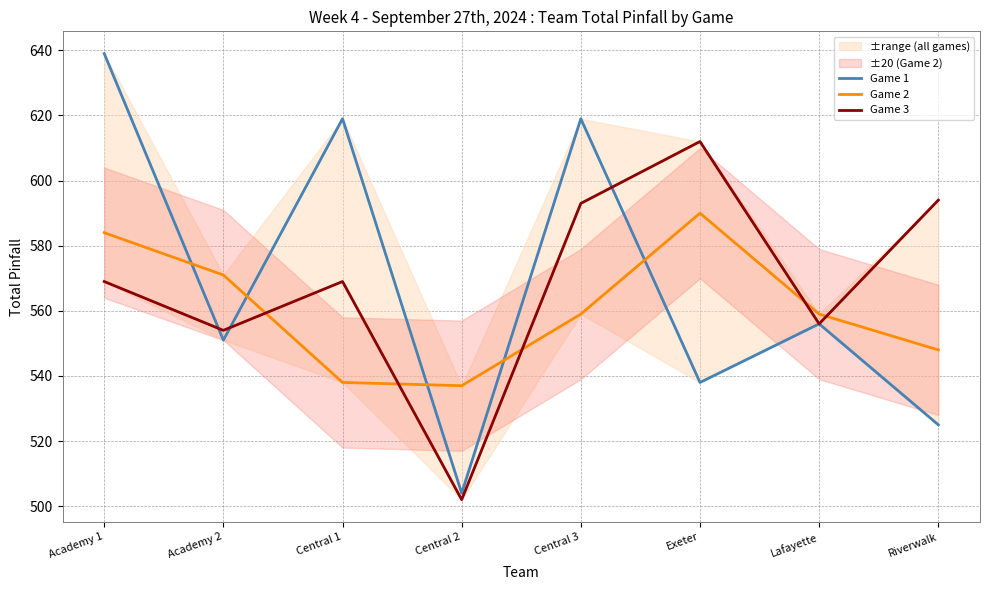

What is the maximum value for Game 2?

590